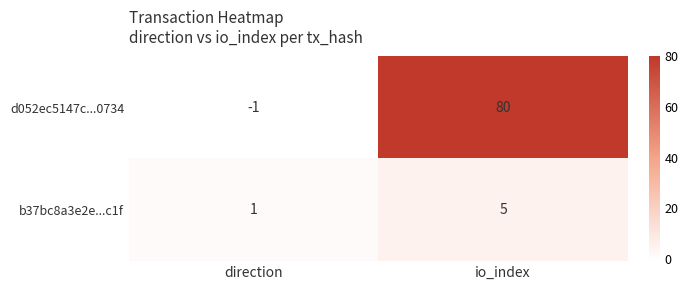

Read the d052ec5147c...0734 value at io_index, to the nearest 10.

80